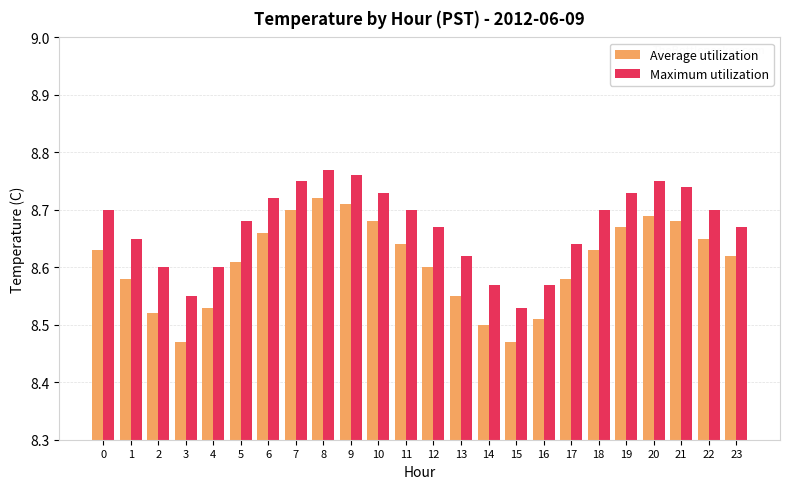

At which category is the sum across all series the highest?

8